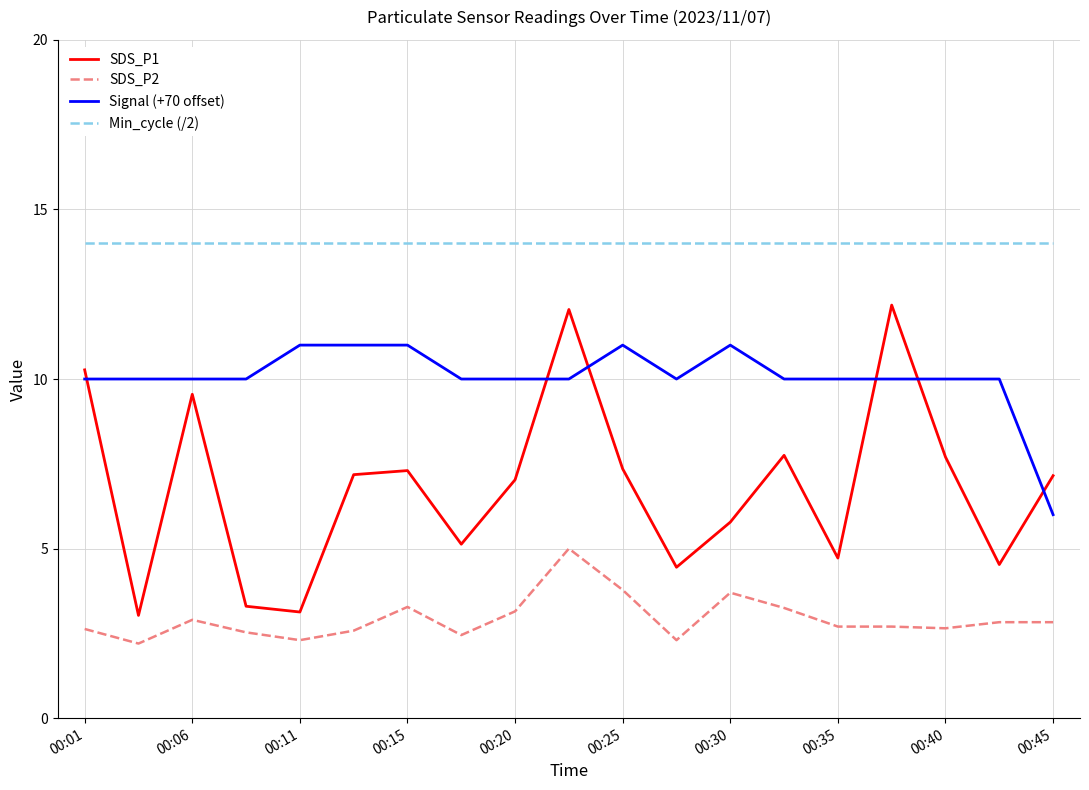

Which series has the largest range (max minus min)?

SDS_P1